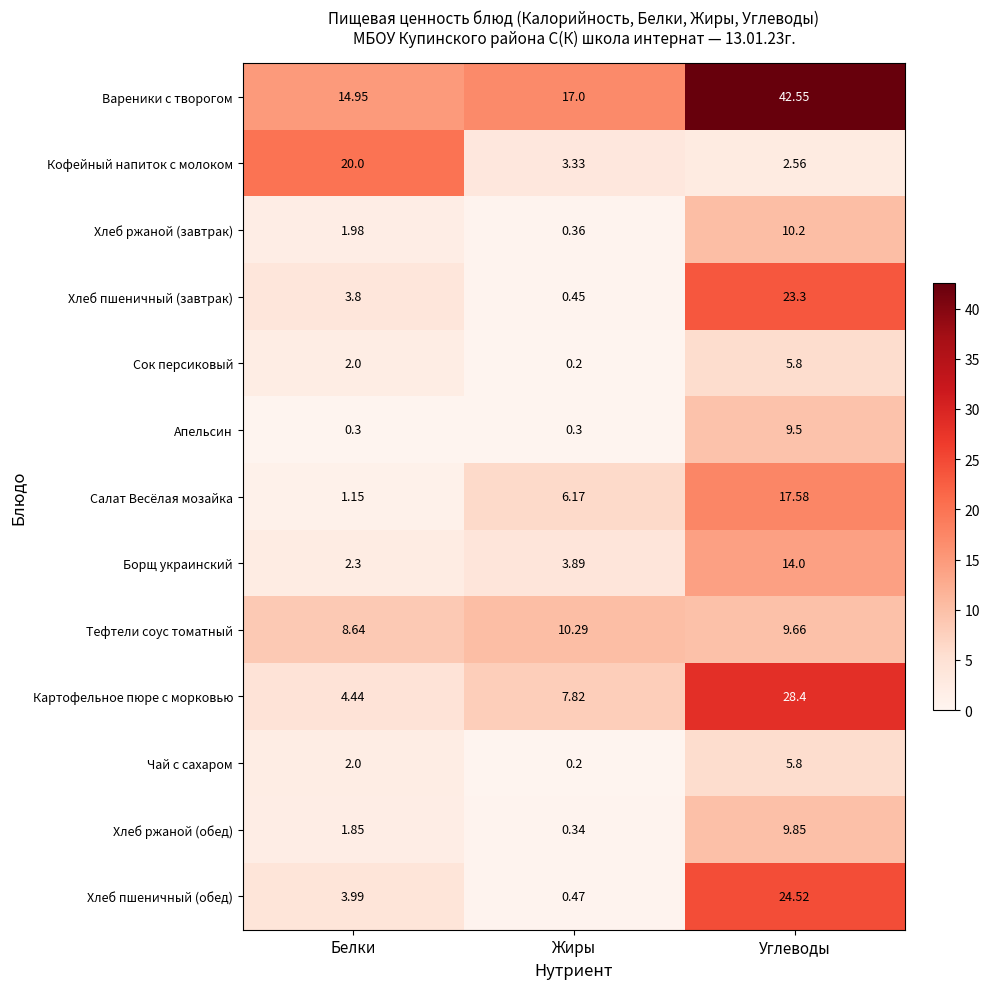

At which category does the chart reach its peak across all series?

Углеводы